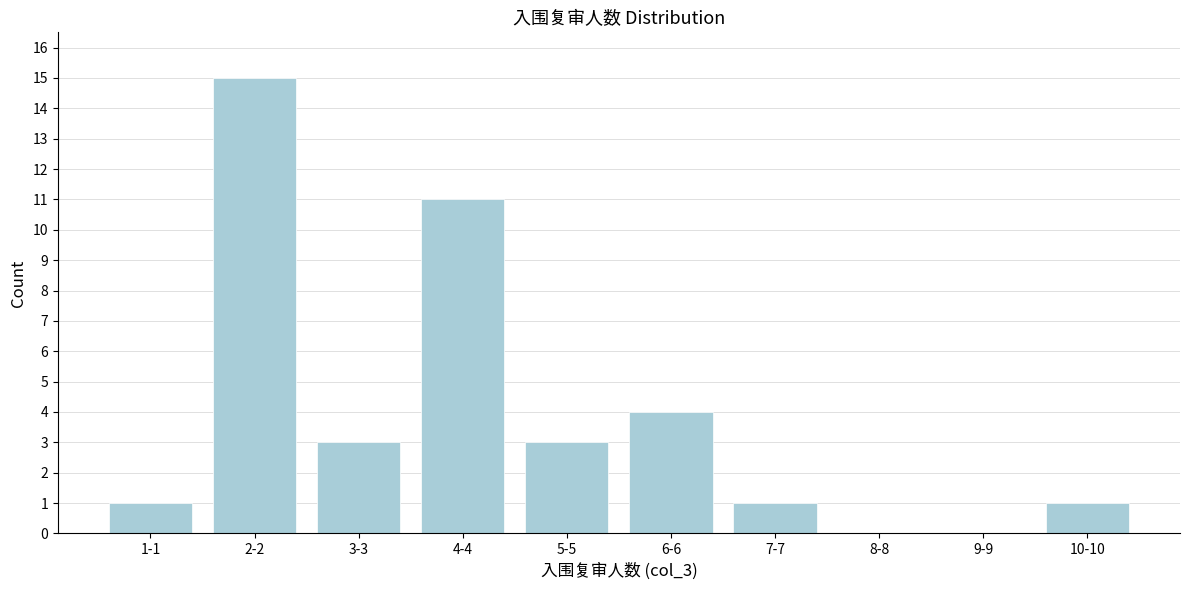

Reading right to left, transcribe all the data shown in this chart.

10-10=1	9-9=0	8-8=0	7-7=1	6-6=4	5-5=3	4-4=11	3-3=3	2-2=15	1-1=1